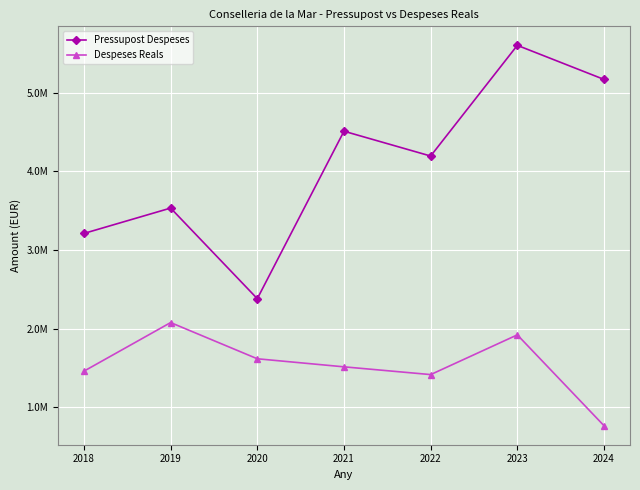

At which category does the chart reach its minimum across all series?

2024